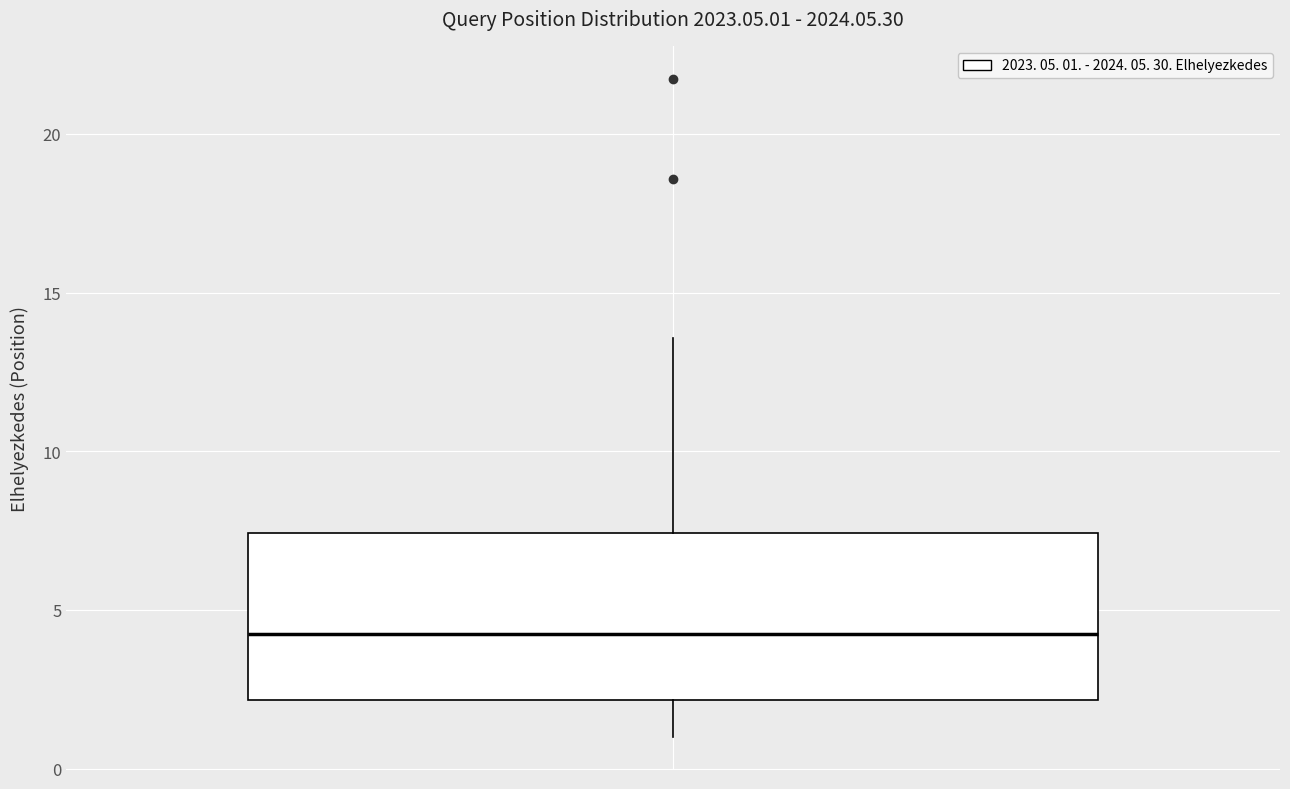

Where does the upper whisker of the box end on the y-axis? The values are not printed on the chart, so give them approximately, as read against the axis.

13.5